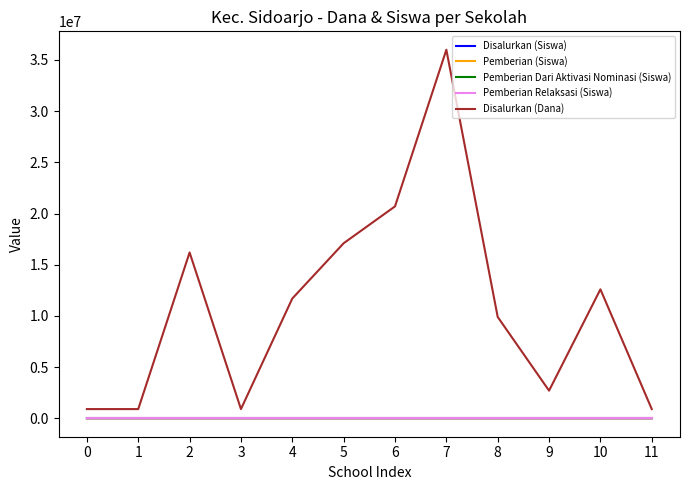

List the series in order of their peak value, lowest first.

Pemberian Dari Aktivasi Nominasi (Siswa), Pemberian Relaksasi (Siswa), Disalurkan (Siswa), Pemberian (Siswa), Disalurkan (Dana)